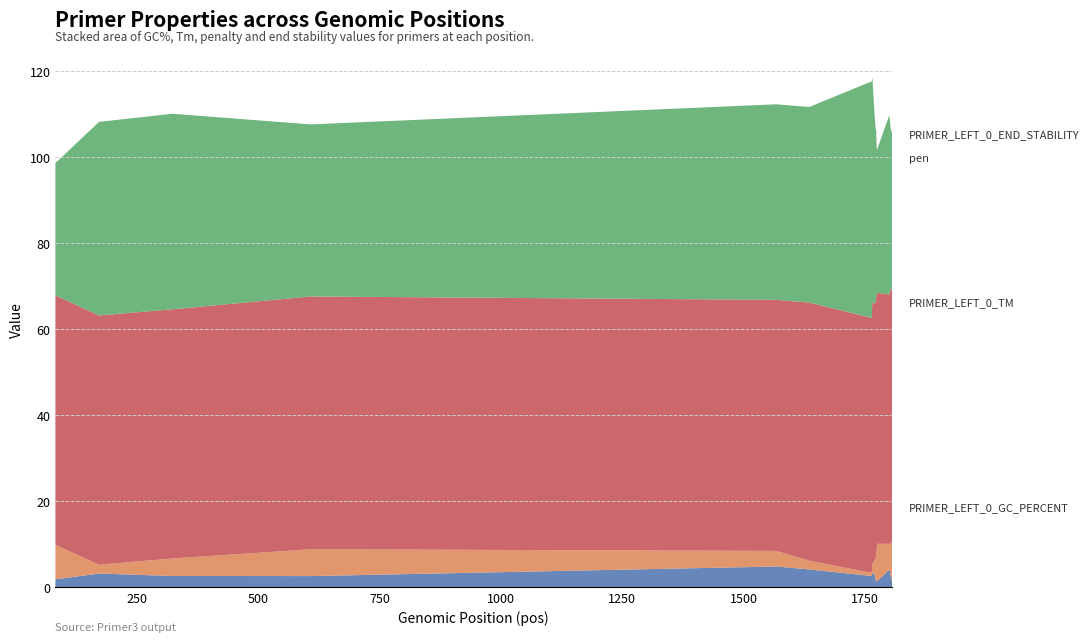

Reading left to right, extract all data points from this chart.

PRIMER_LEFT_0_GC_PERCENT: 30.8	45.0	45.5	40.0	45.5	45.5	55.0	52.4	43.5	40.0	38.5	34.6	33.3	41.7	40.0	38.5	37.0	37.0	37.0	37.0
PRIMER_LEFT_0_TM: 58.0	58.0	57.9	58.8	58.4	60.0	59.3	60.9	59.6	59.9	60.2	58.5	58.3	58.0	59.2	59.0	59.4	58.5	58.5	58.3
pen: 8.0	2.0	4.1	6.2	3.6	2.0	0.7	1.9	3.4	5.1	6.2	7.5	8.7	6.0	5.8	7.0	7.6	8.5	8.5	8.7
PRIMER_LEFT_0_END_STABILITY: 1.8	3.2	2.6	2.6	4.8	4.1	2.6	3.4	2.8	1.5	1.4	1.4	1.4	4.0	3.9	3.1	2.6	1.7	1.9	2.6